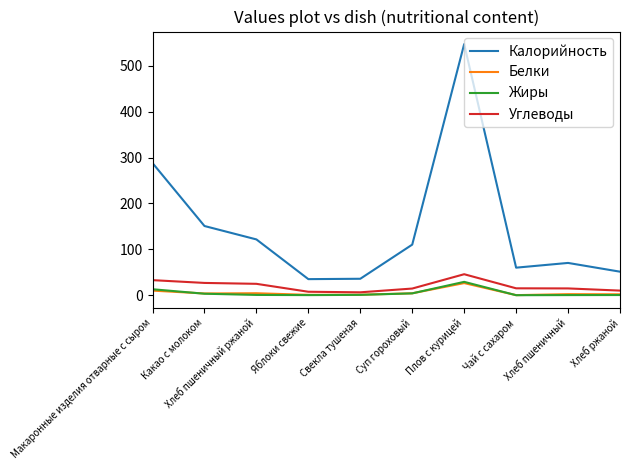

True or false: Калорийность and Углеводы cross at least once.

False